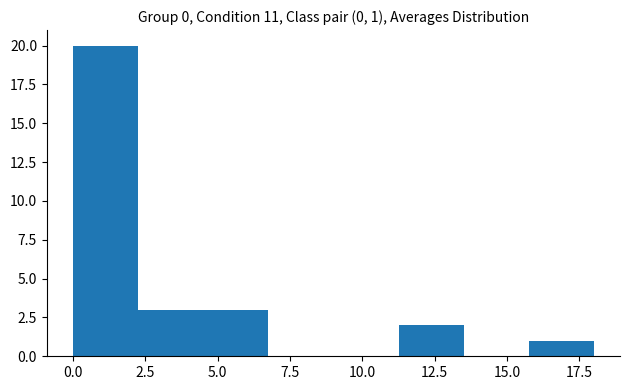

Over which range of the x-axis is the bar tallest?

0.00 to 2.25